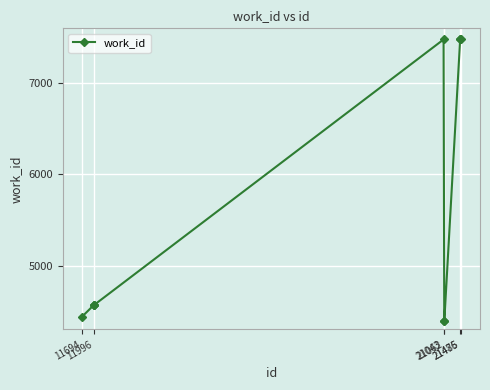

What is the value of the 1st point from the left?

4441